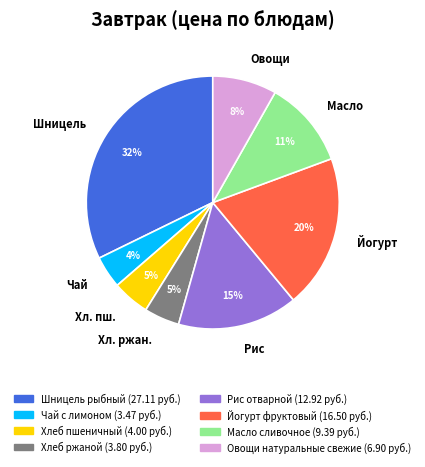

Is it true that Овощи is 8% of the pie?

True